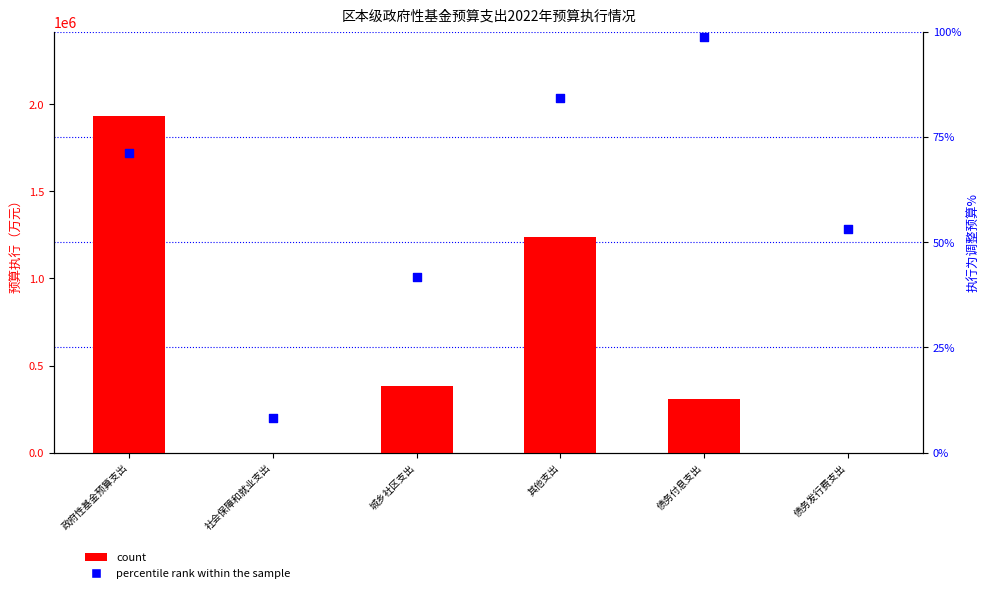

Which series has the largest total across all categories?

count